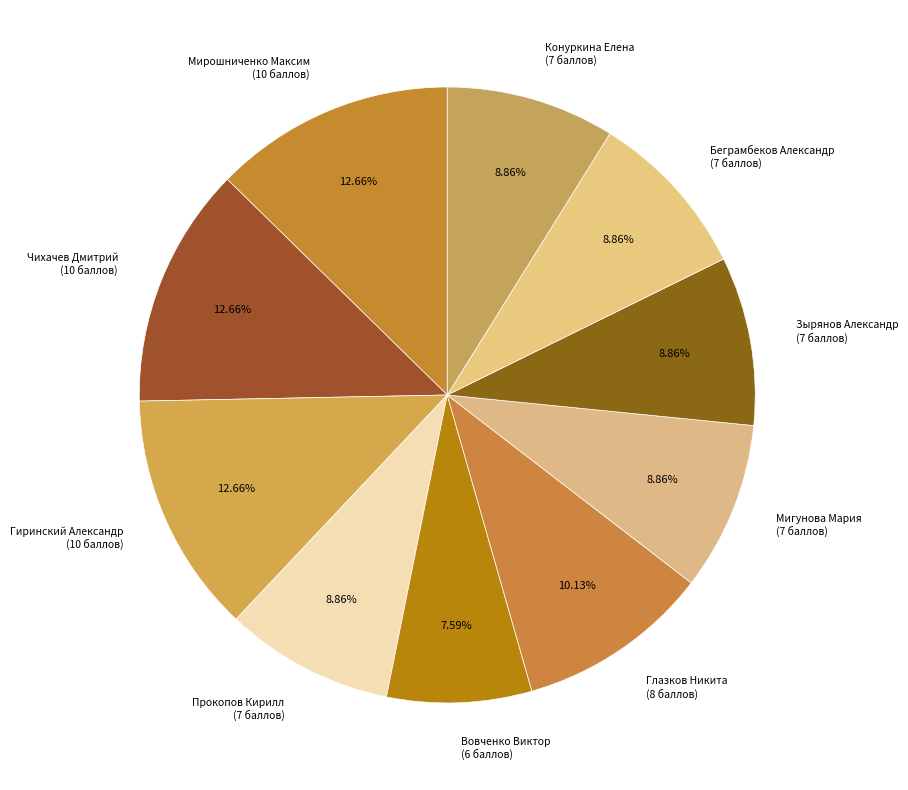

Does Беграмбеков Александр represent more than half of the total?

No